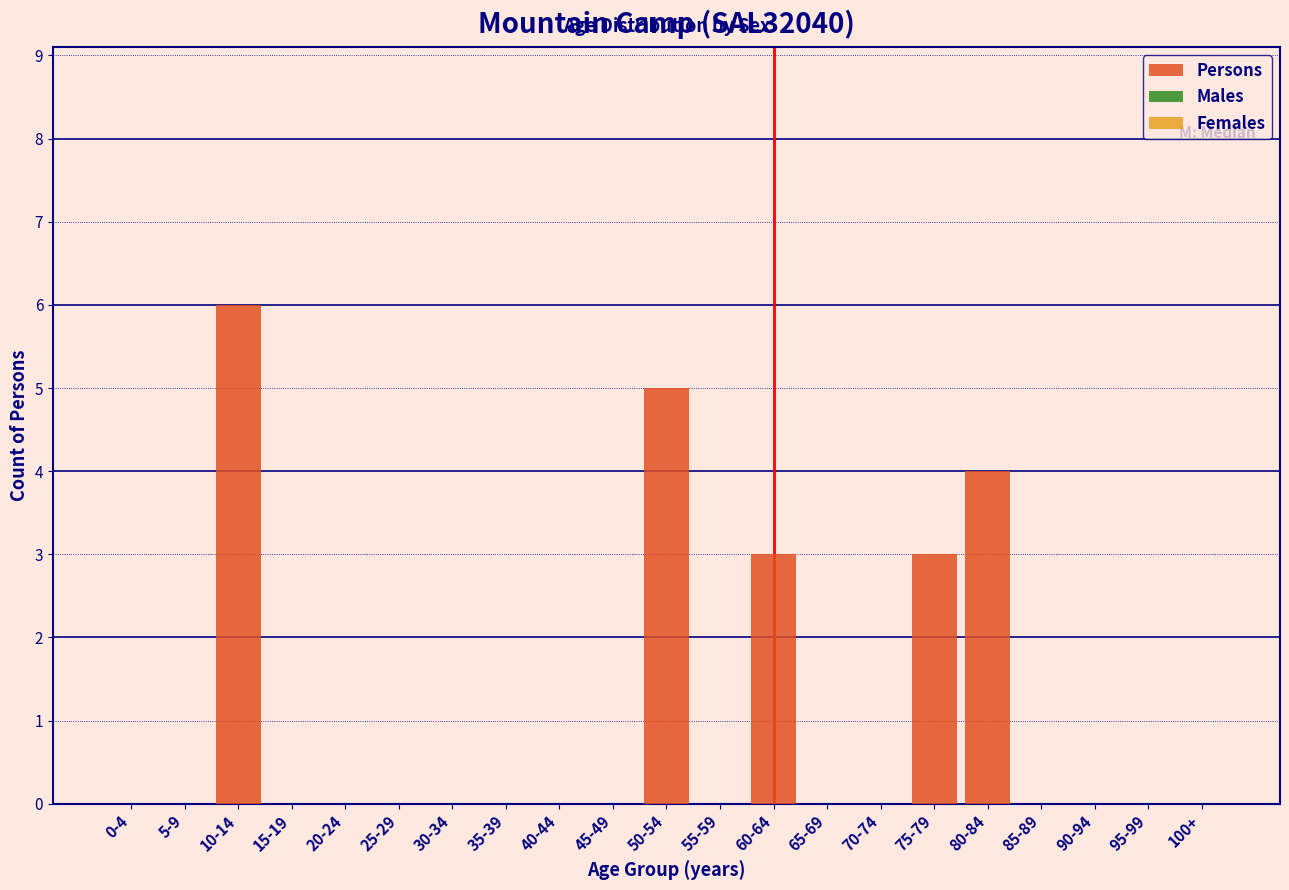

Reading left to right, list all the values displayed in this chart.

0-4=0	5-9=0	10-14=6	15-19=0	20-24=0	25-29=0	30-34=0	35-39=0	40-44=0	45-49=0	50-54=5	55-59=0	60-64=3	65-69=0	70-74=0	75-79=3	80-84=4	85-89=0	90-94=0	95-99=0	100+=0